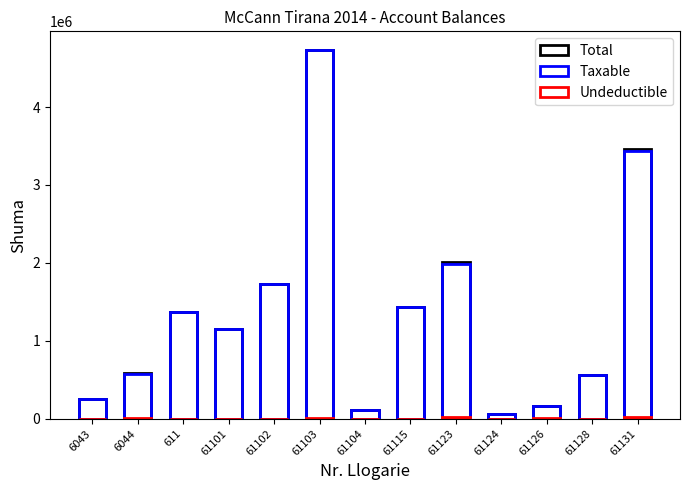

The Total series shows 5396677.8 at 61131. True or false?

False